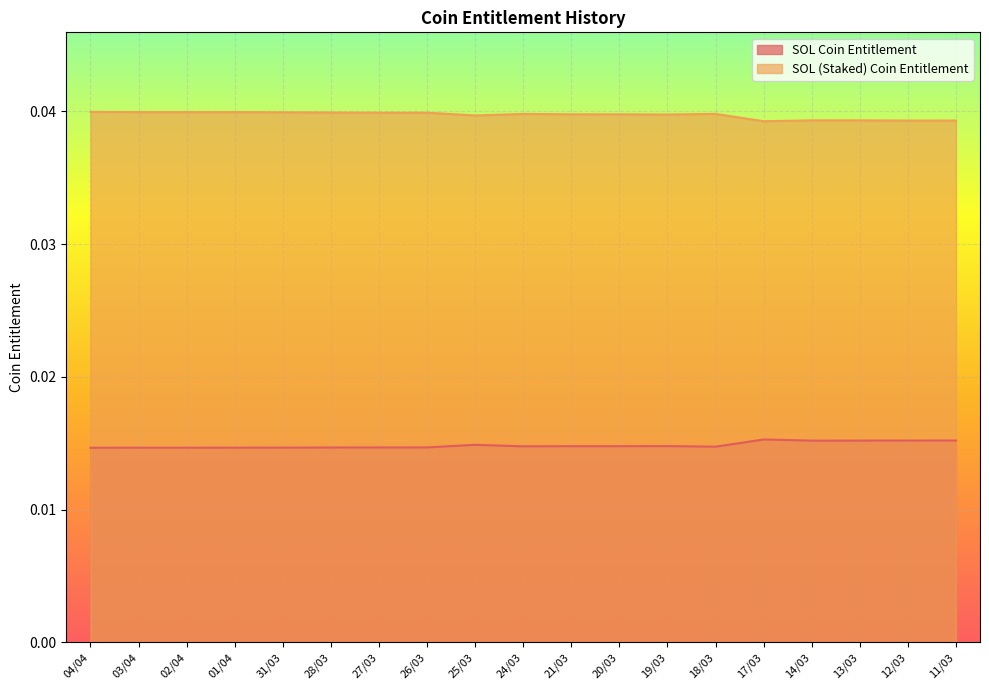

True or false: SOL (Staked) Coin Entitlement and SOL Coin Entitlement cross at least once.

False